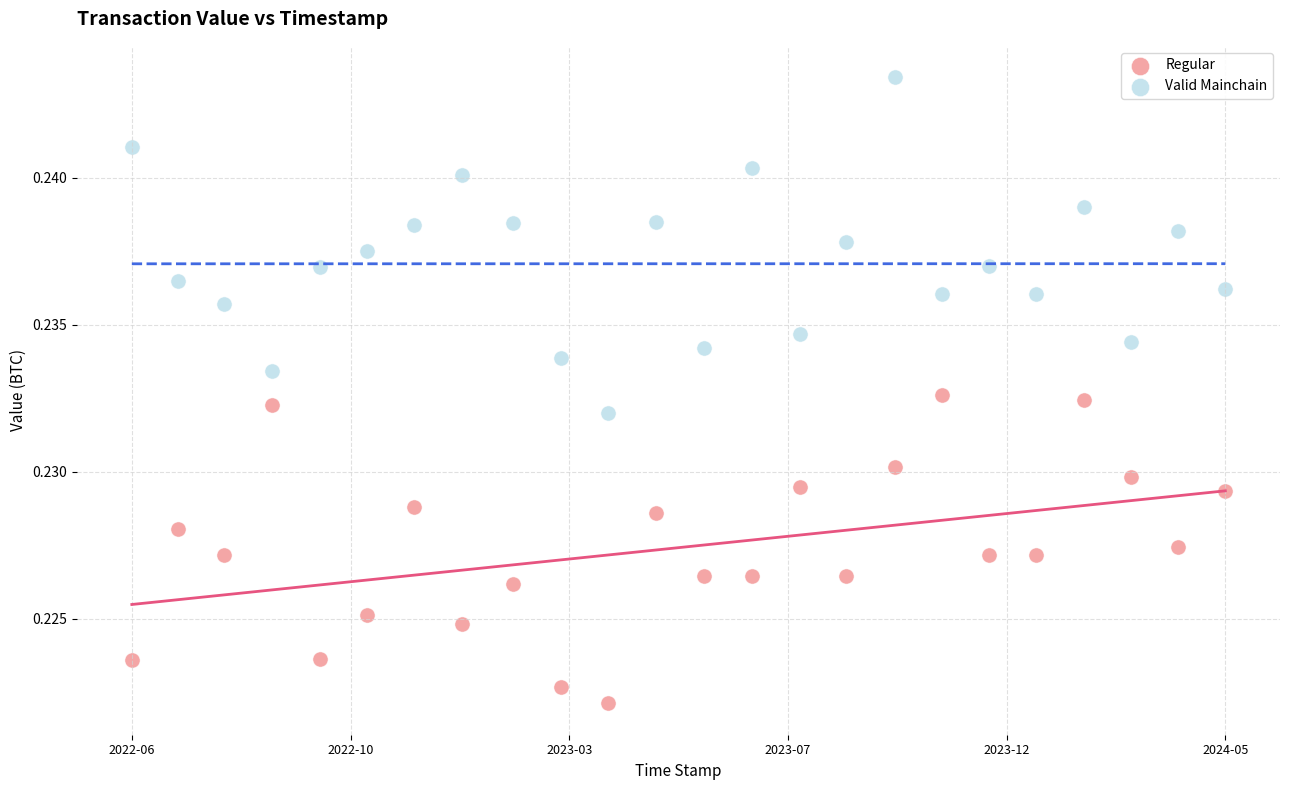

Which series contains the lowest Y value?

Regular